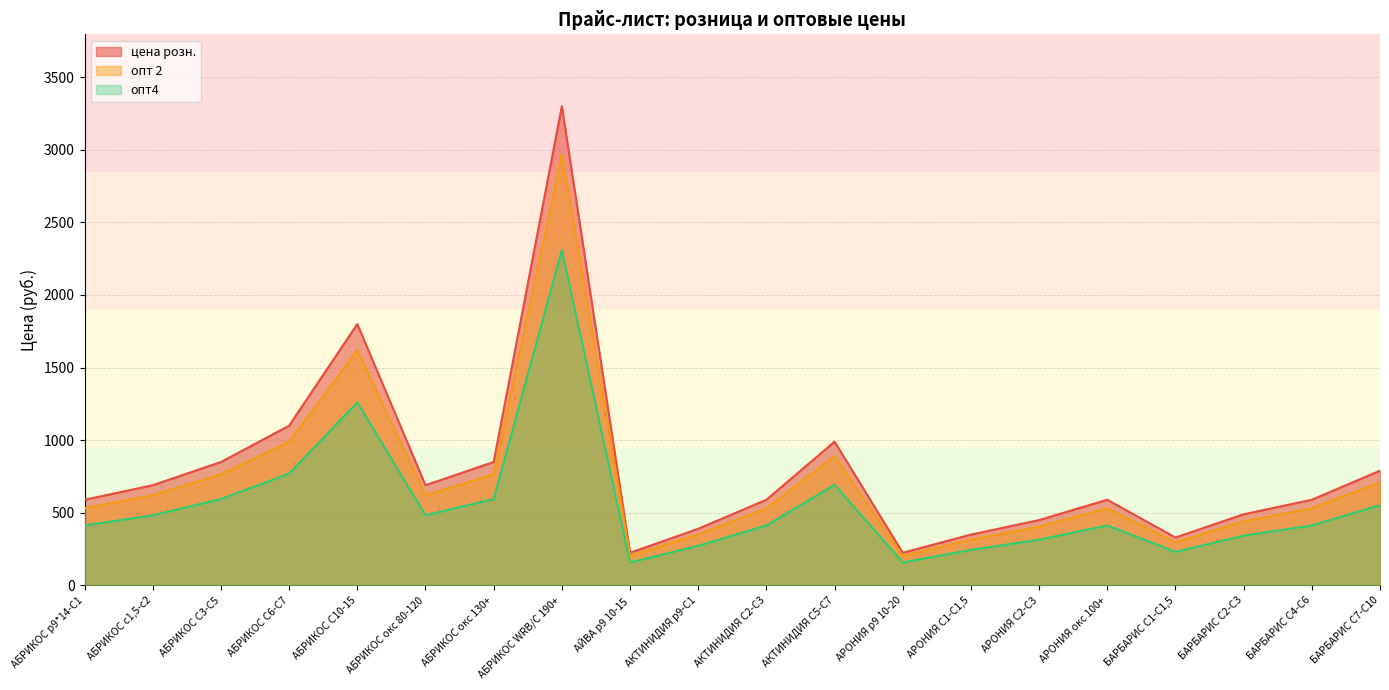

The value of цена розн. at АБРИКОС С6-С7 is 724. True or false?

False